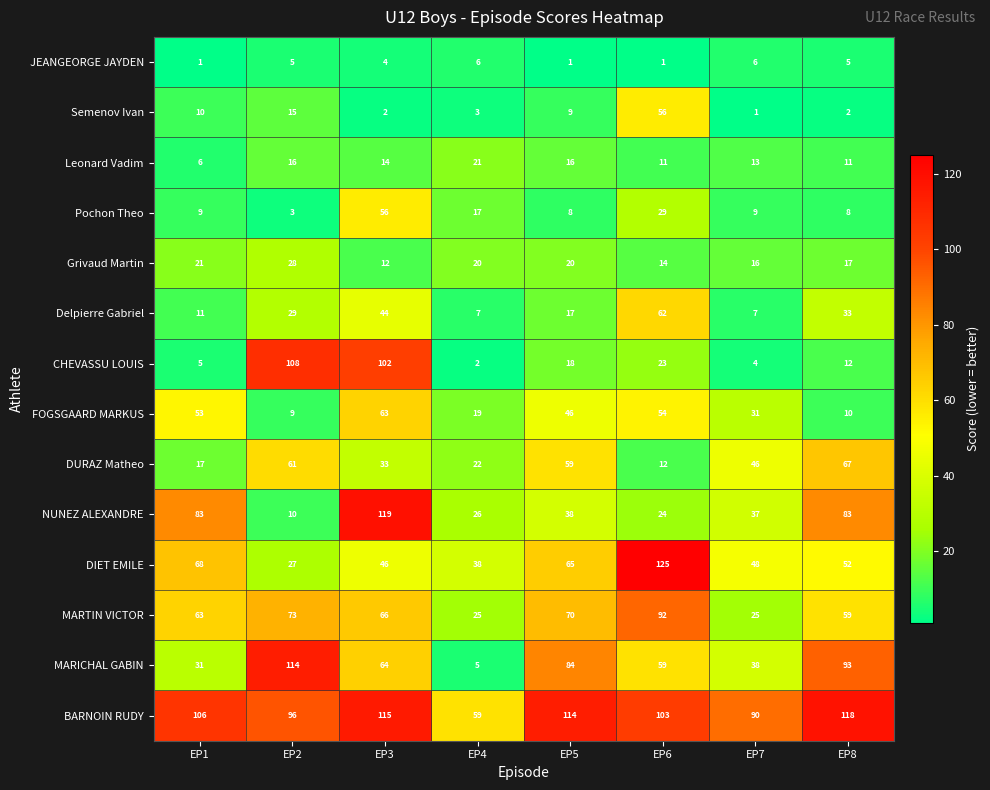

Which series has the largest total across all categories?

BARNOIN RUDY